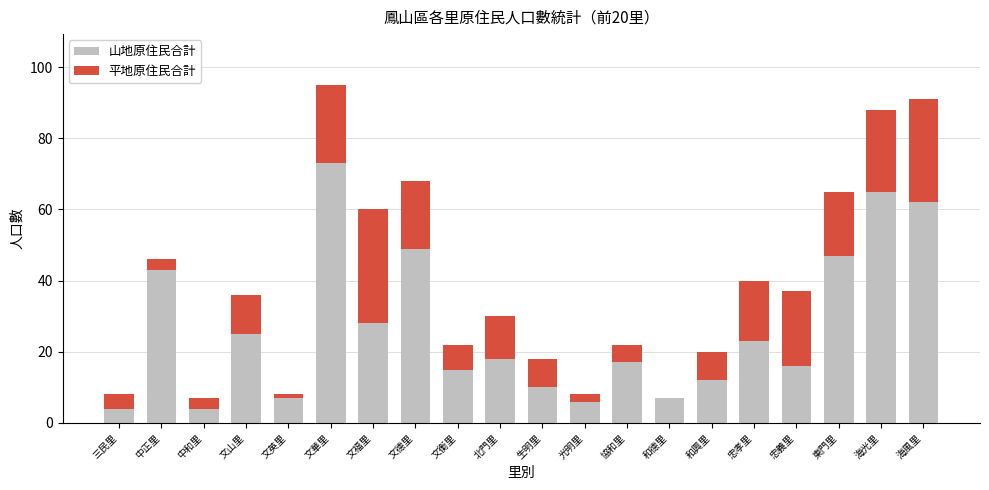

At which label is 山地原住民合計 closest to 38?

中正里